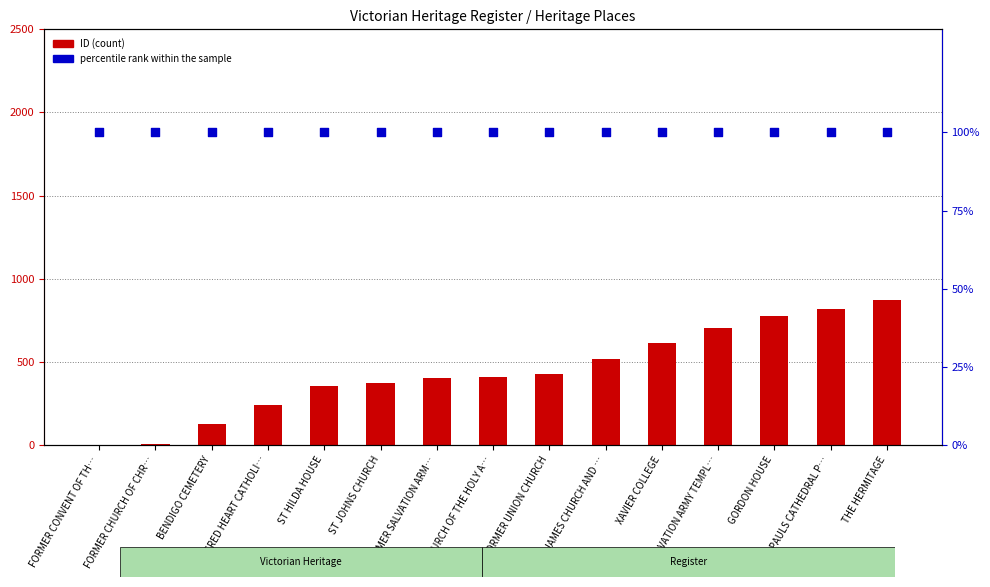

Is the value of ID (count) at FORMER CONVENT OF TH… greater than the value of percentile rank within the sample at BENDIGO CEMETERY?

No